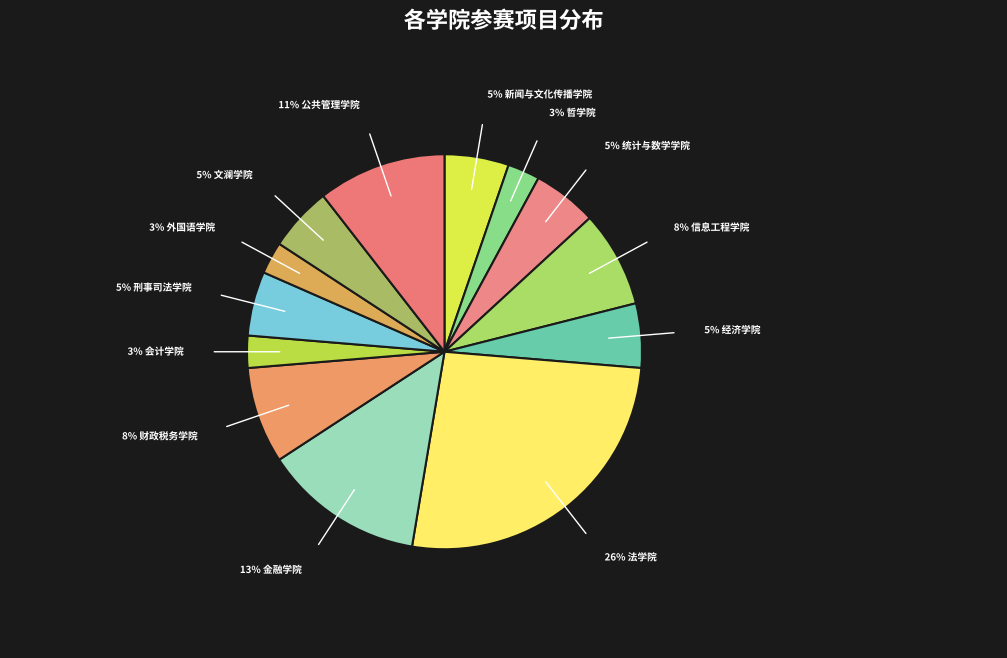

Is there a majority slice in this chart?

No